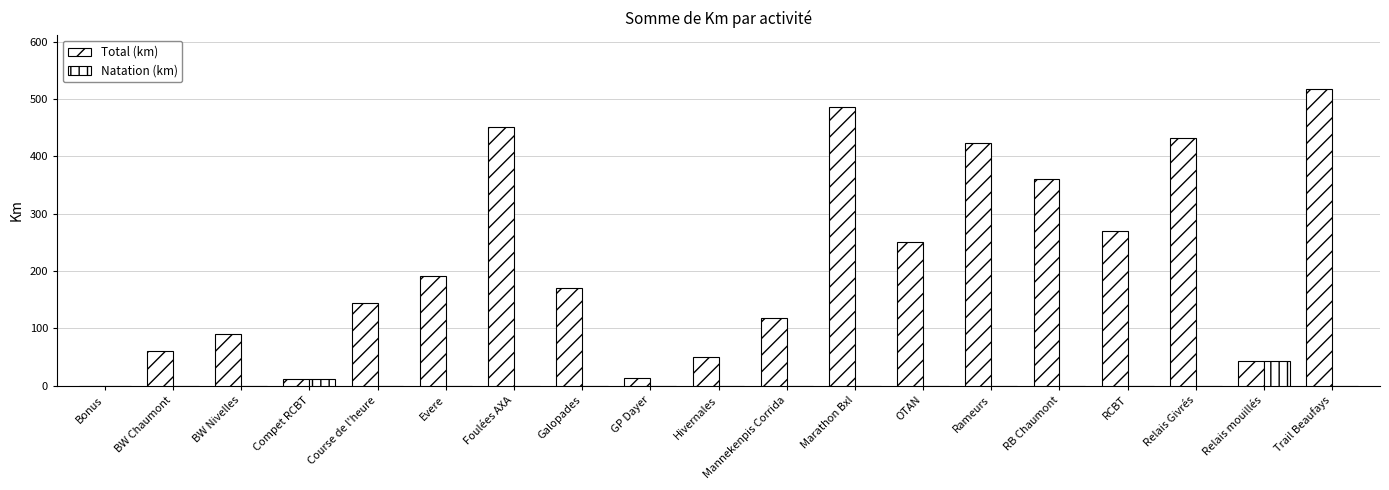

Count the number of data series in this chart.

2